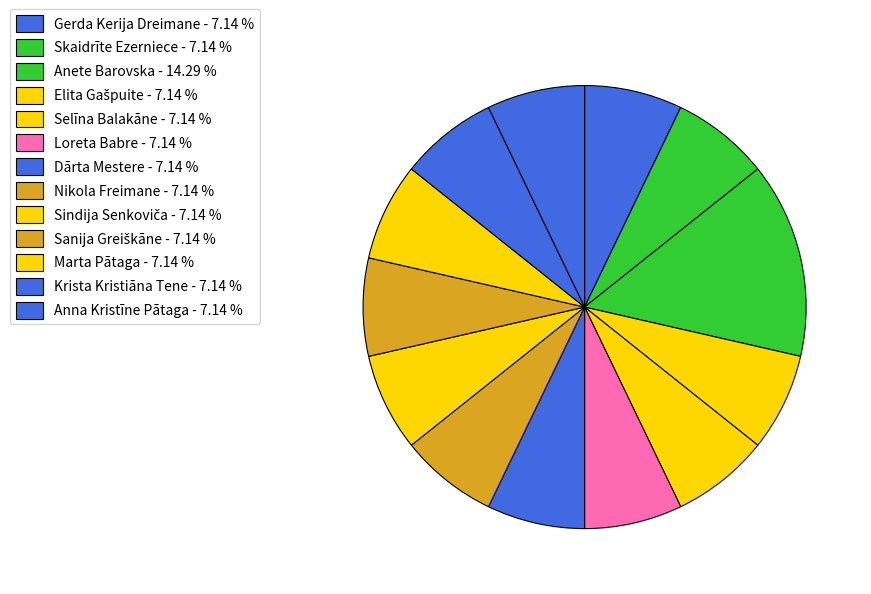

Count the number of slices in the pie.

13